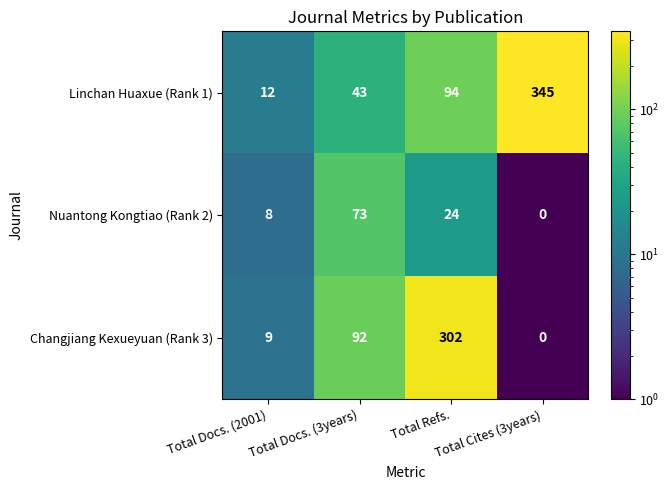

How many Nuantong Kongtiao (Rank 2) values are between 8 and 73?

3